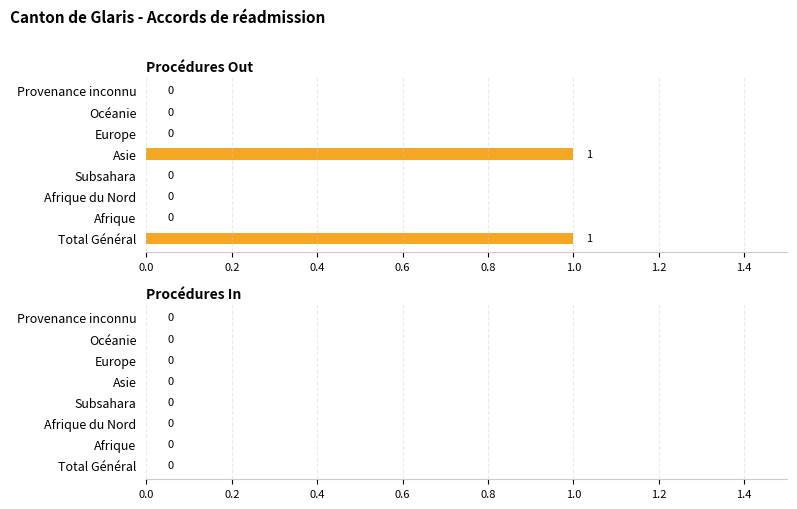

Is it true that the value at Subsahara is 0?

True